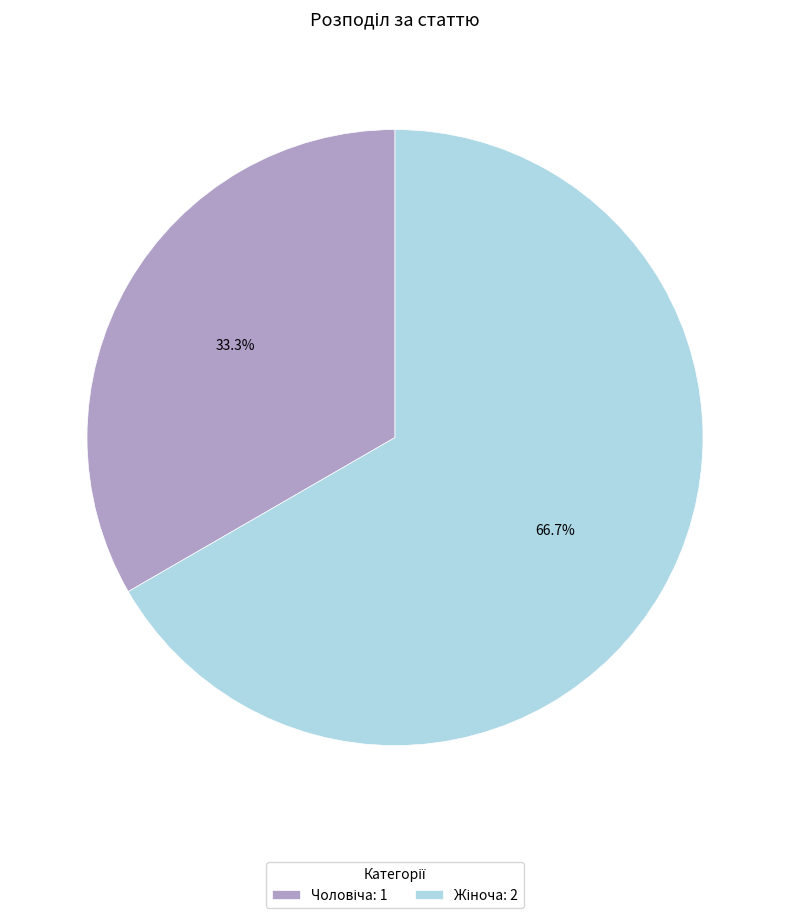

How many segments does this pie chart have?

2